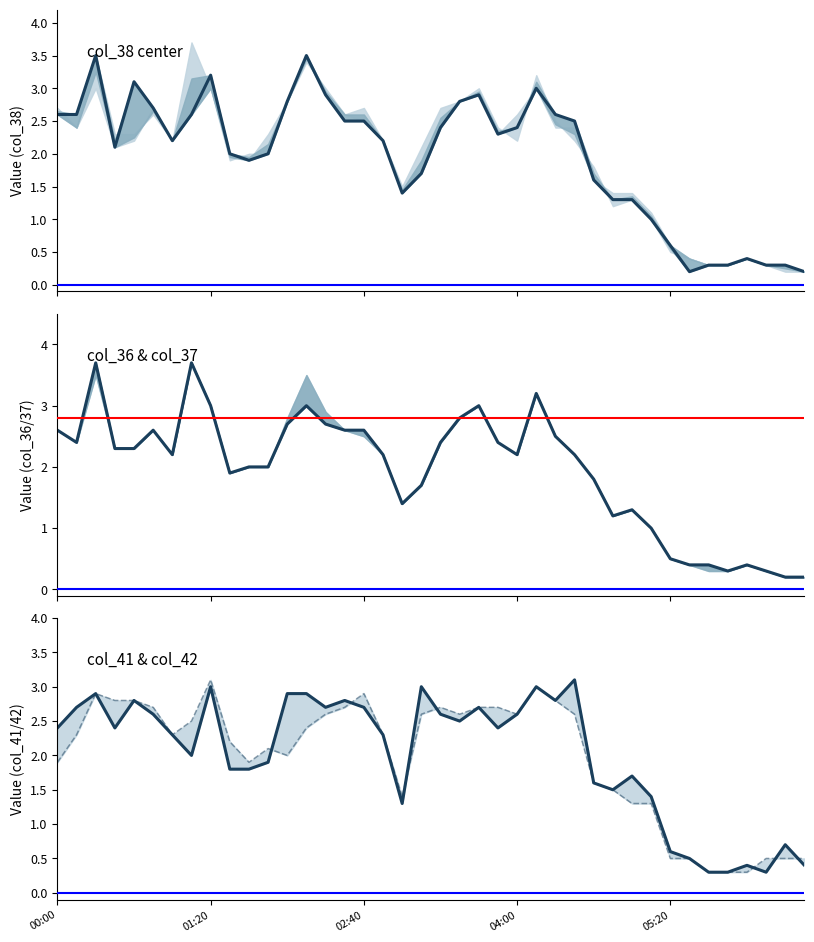

Is the value of col_38 at 2009/02/04 02:50 greater than the value of col_42 at 2009/02/04 04:00?

No